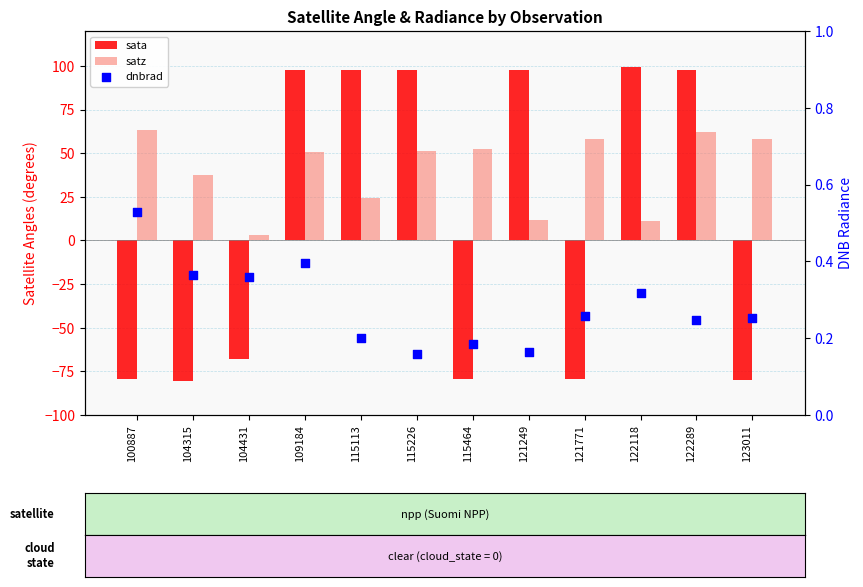

At which category is the sum across all series the highest?

122289